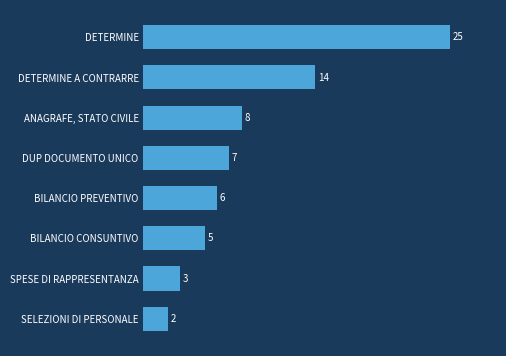

Between BILANCIO CONSUNTIVO and DETERMINE A CONTRARRE, which is larger?

DETERMINE A CONTRARRE